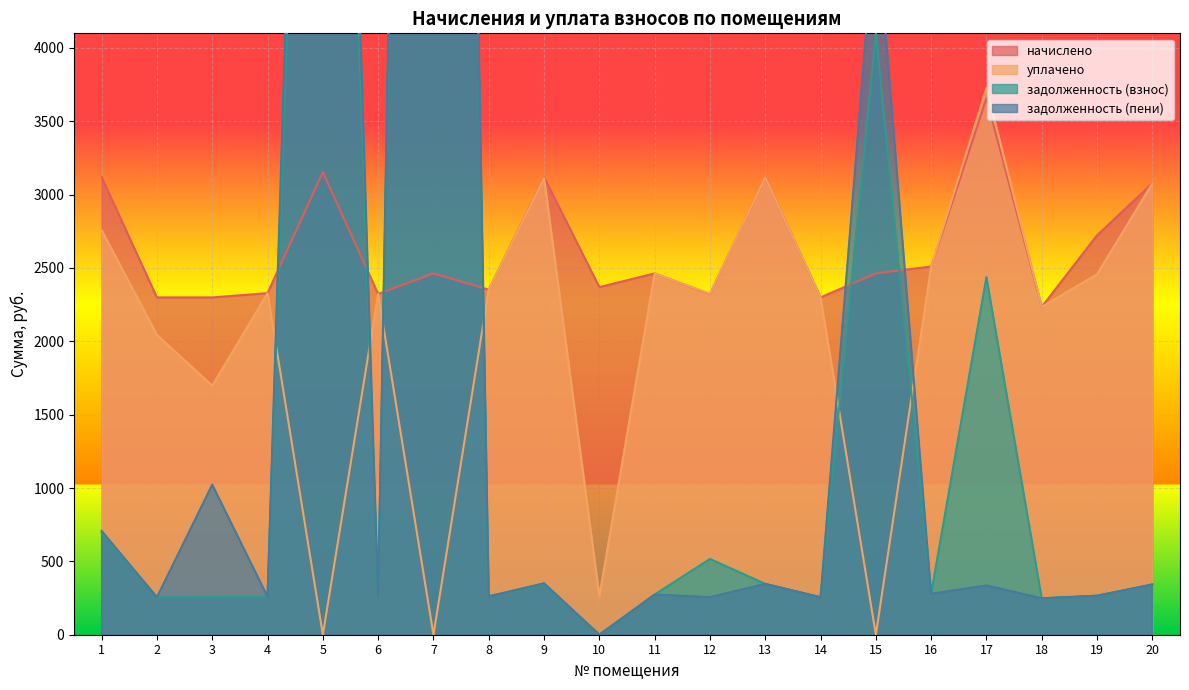

What is the spread (max minus min) of values at 3?

2042.8